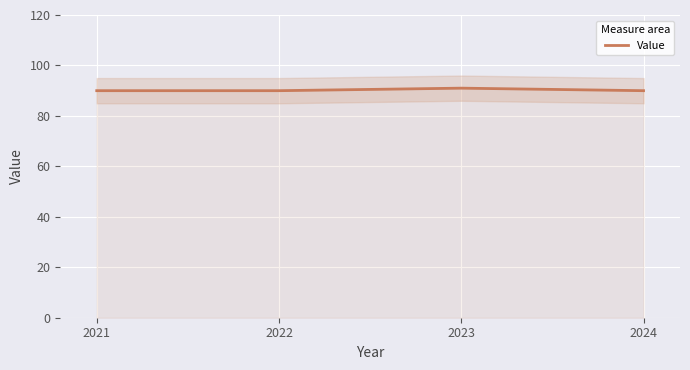

How many data points are above 90?

1